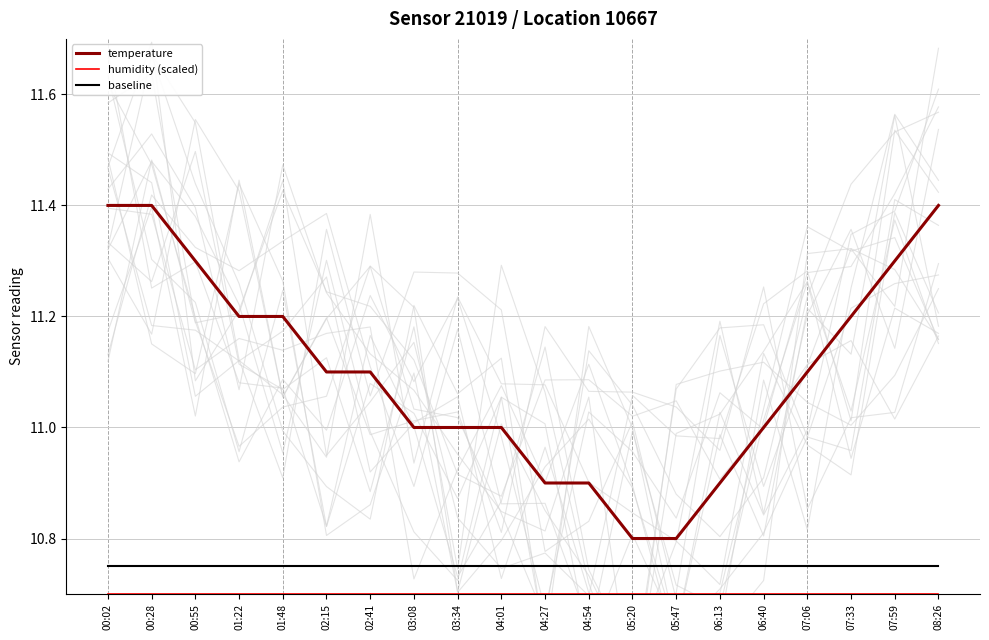

Count the number of data series in this chart.

3